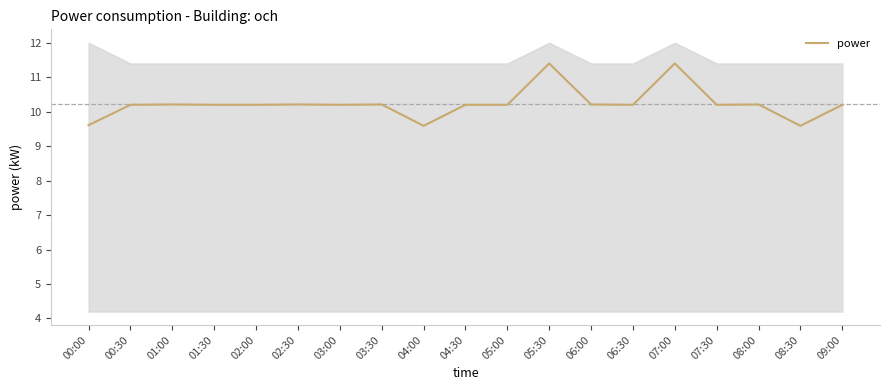

What is the difference between the maximum and minimum values?

1.8